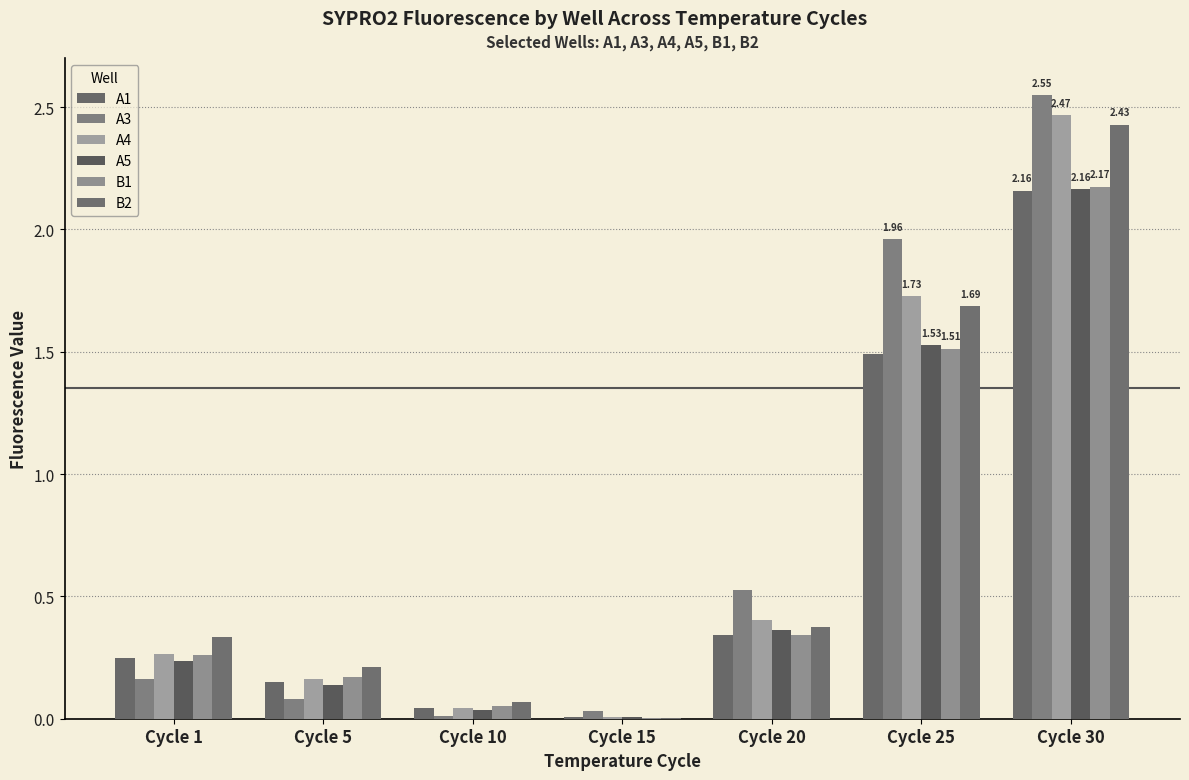

Rank the series by their maximum value, from highest to lowest.

A3, A4, B2, B1, A5, A1